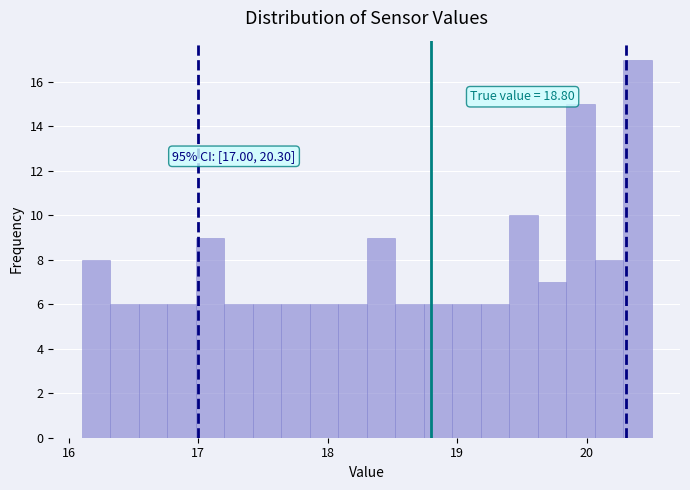

Read against the x-axis, roughly where is the centre of the tallest bar?

20.4